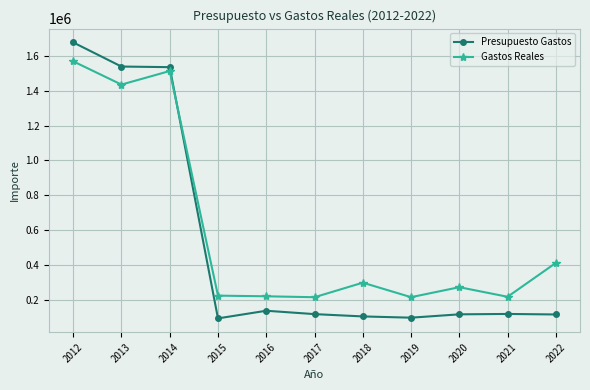

What is the spread (max minus min) of values at 2014?

22191.8